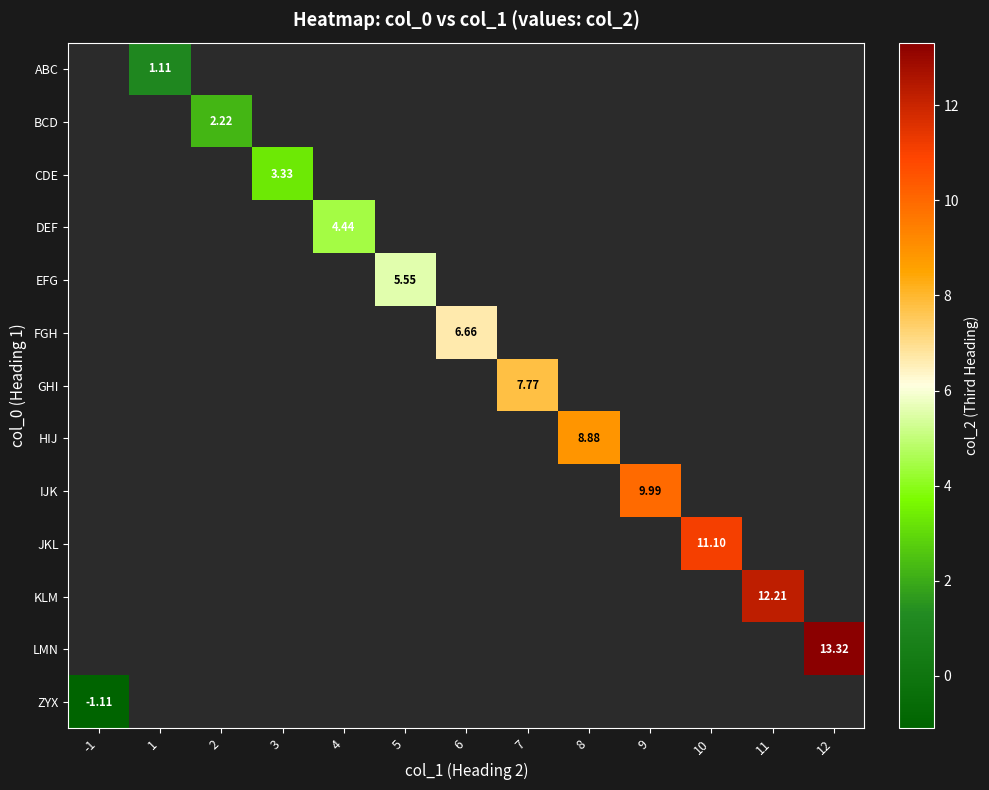

Count the number of data series in this chart.

13